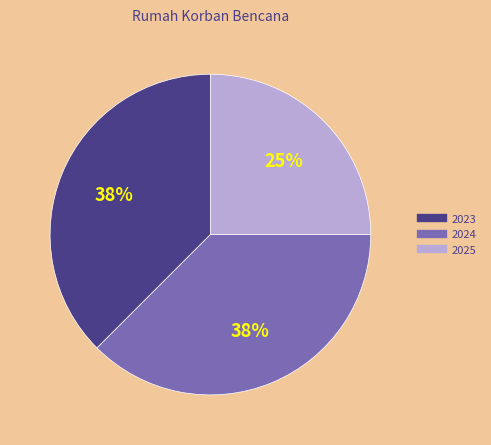

Is there a majority slice in this chart?

No